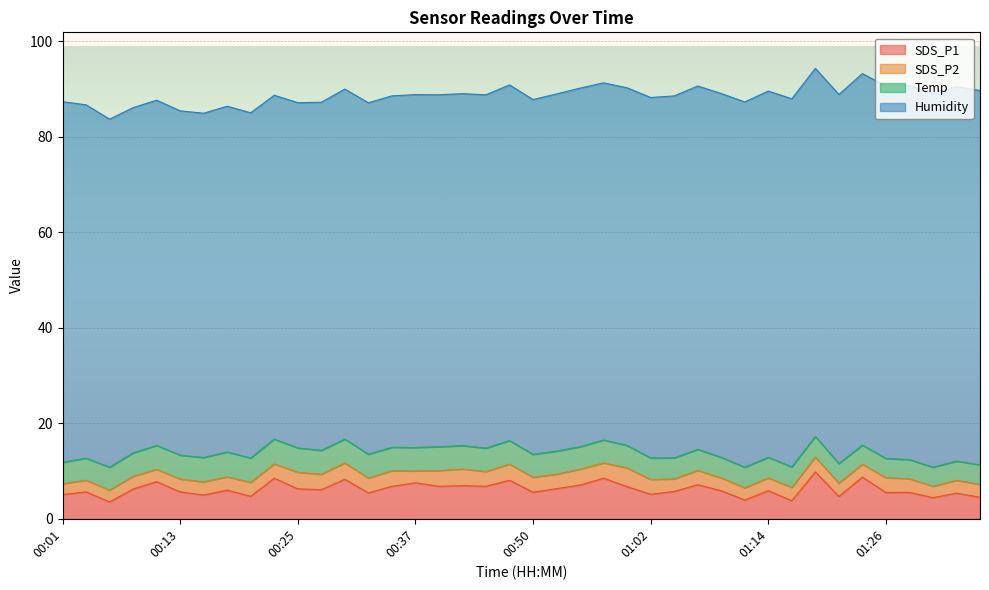

List the labels in order of SDS_P1 value, smallest first.

00:06, 01:16, 01:12, 01:31, 01:36, 01:21, 00:20, 00:15, 00:01, 01:02, 01:33, 00:33, 01:26, 01:29, 00:50, 00:03, 00:13, 01:04, 01:09, 01:14, 00:18, 00:28, 00:08, 00:25, 00:52, 00:59, 00:35, 00:40, 00:45, 00:42, 00:55, 01:07, 00:37, 00:11, 00:47, 00:30, 00:23, 00:57, 01:24, 01:19